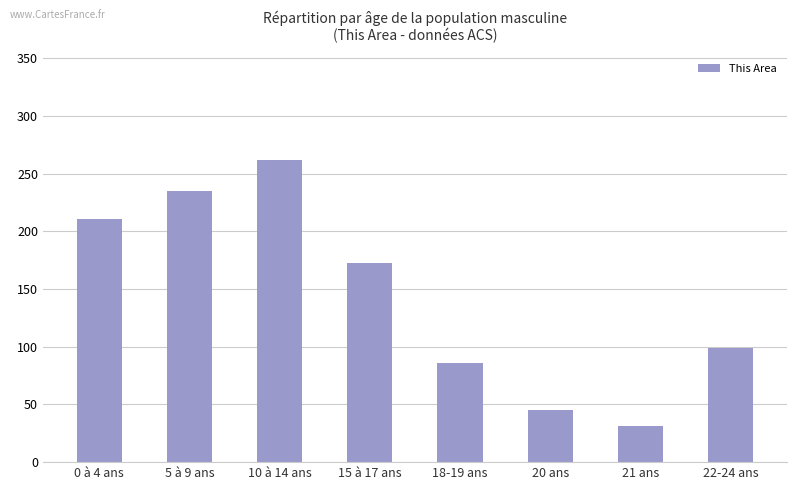

The value at 22-24 ans is 99. True or false?

True